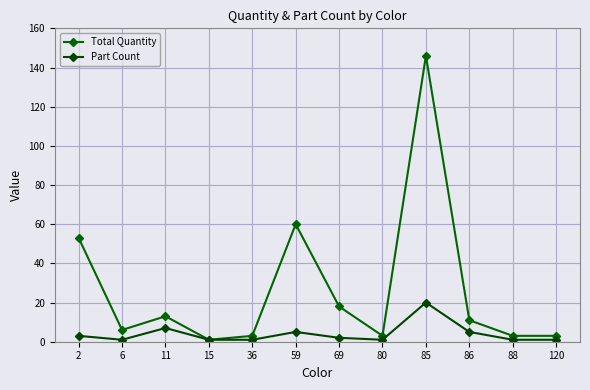

What value does the Part Count series have at 59?

5